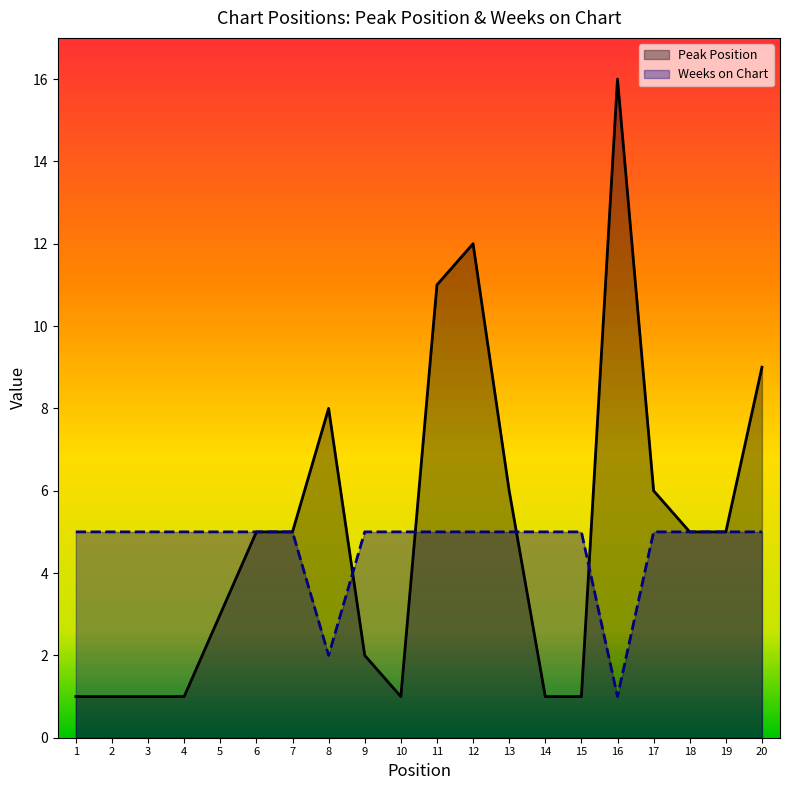

Reading left to right, extract all data points from this chart.

Peak Position: 1	1	1	1	3	5	5	8	2	1	11	12	6	1	1	16	6	5	5	9
Weeks on Chart: 5	5	5	5	5	5	5	2	5	5	5	5	5	5	5	1	5	5	5	5